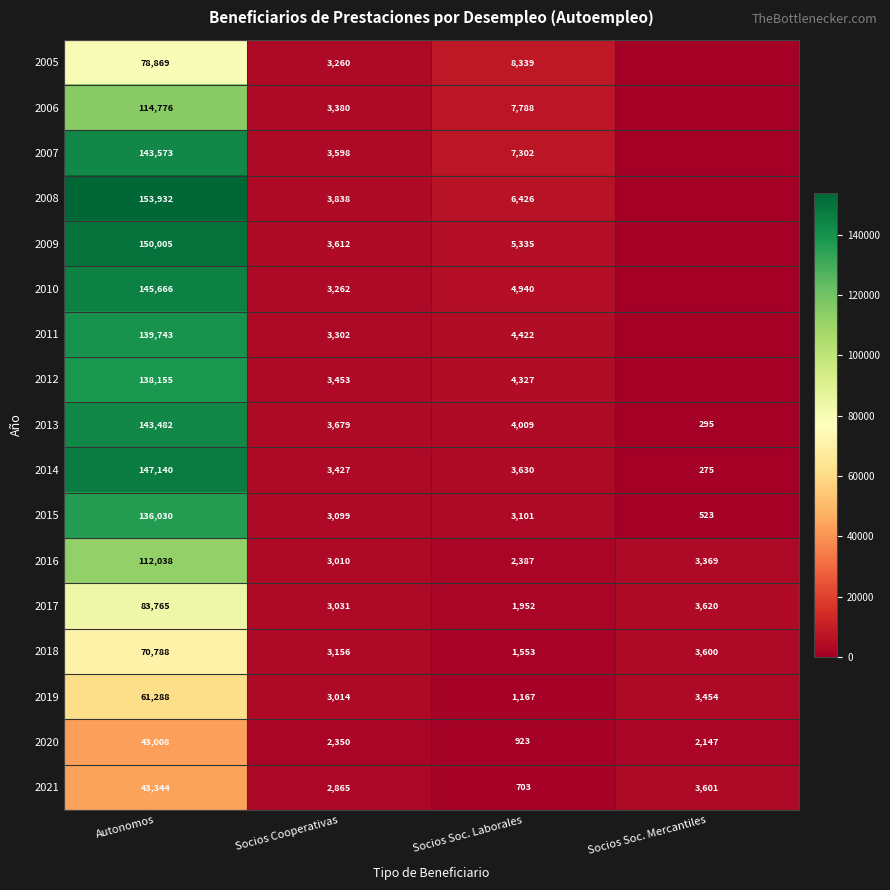

What is the difference between the second highest and minimum values in the 2014 series?

3355